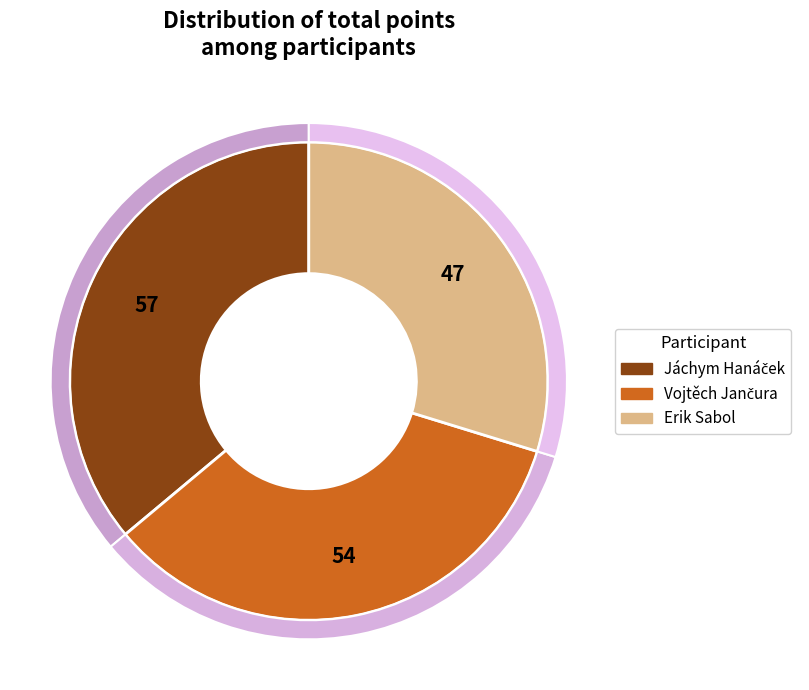

What is the ratio of the value at Jáchym Hanáček to the value at Erik Sabol?

1.2